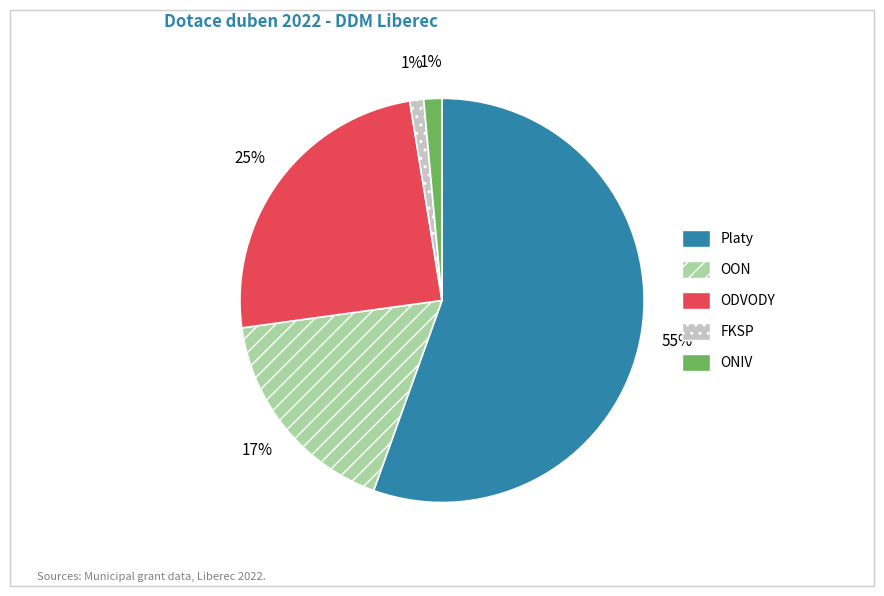

Is it true that ONIV is 1% of the pie?

True